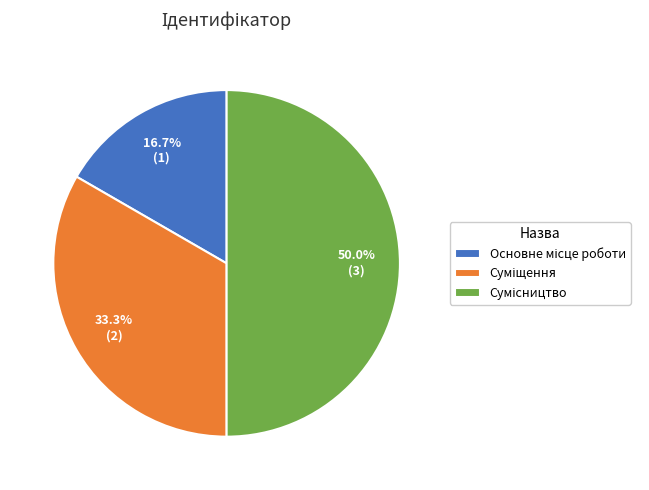

Combined, what portion of the pie is Суміщення and Основне місце роботи?

50.0%